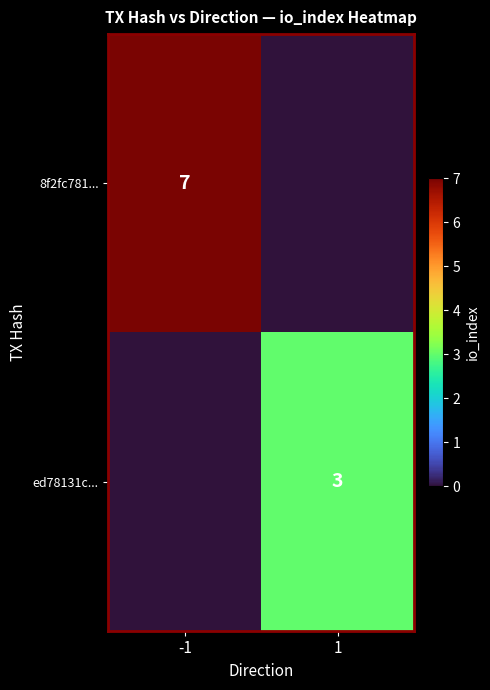

True or false: 8f2fc781... has a value of 10 at -1.

False